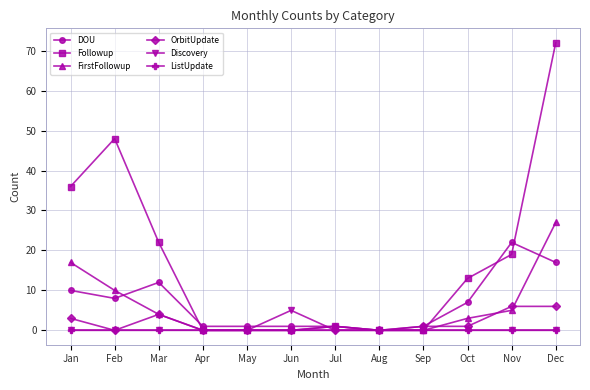

At which category is the sum across all series the highest?

Dec